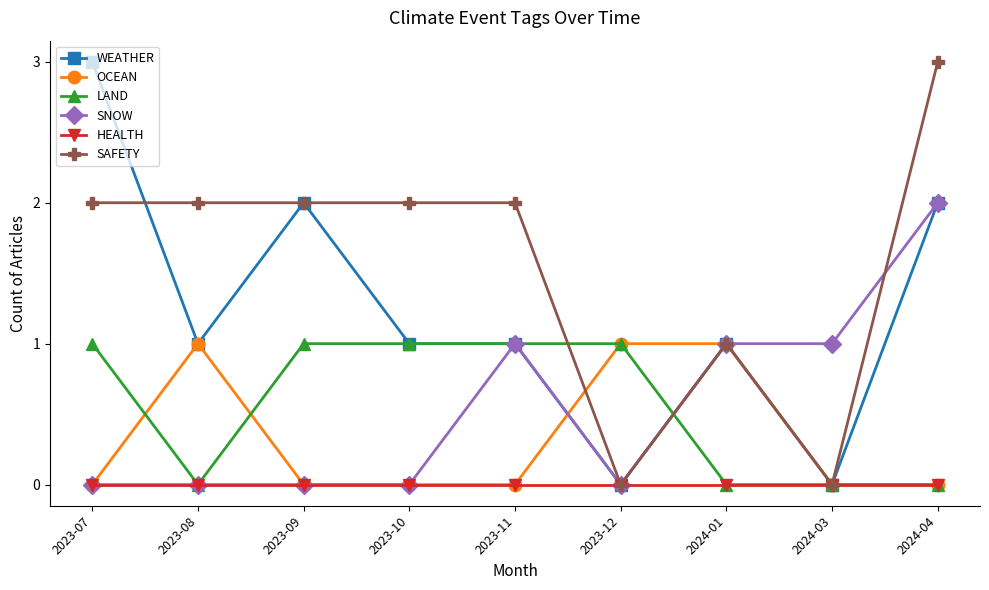

Which series has the largest total across all categories?

SAFETY